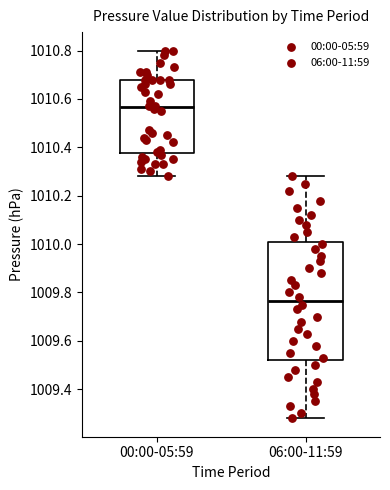

Which box's median line is the highest?

00:00-05:59